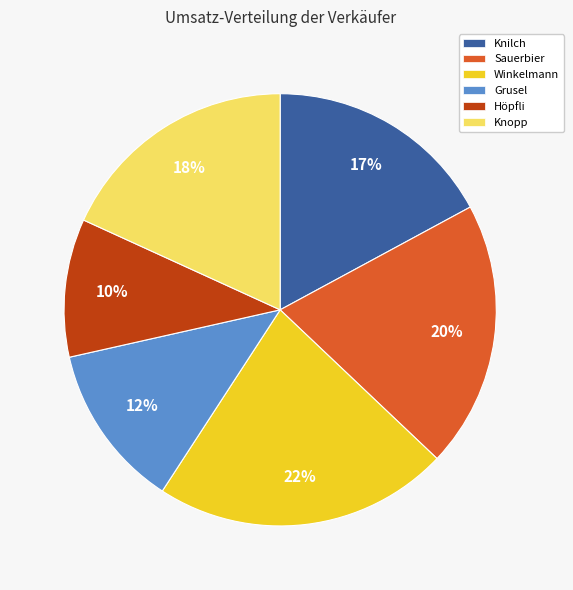

Rank the categories by value from highest to lowest.

Winkelmann, Sauerbier, Knopp, Knilch, Grusel, Höpfli